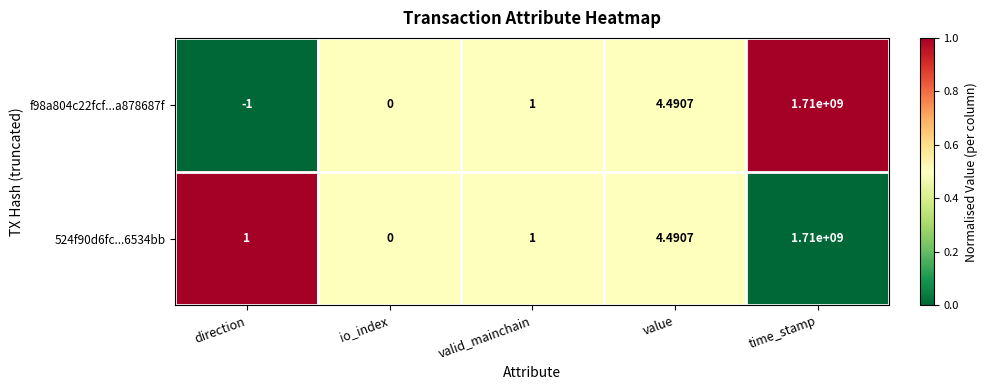

At which category does the chart reach its peak across all series?

time_stamp